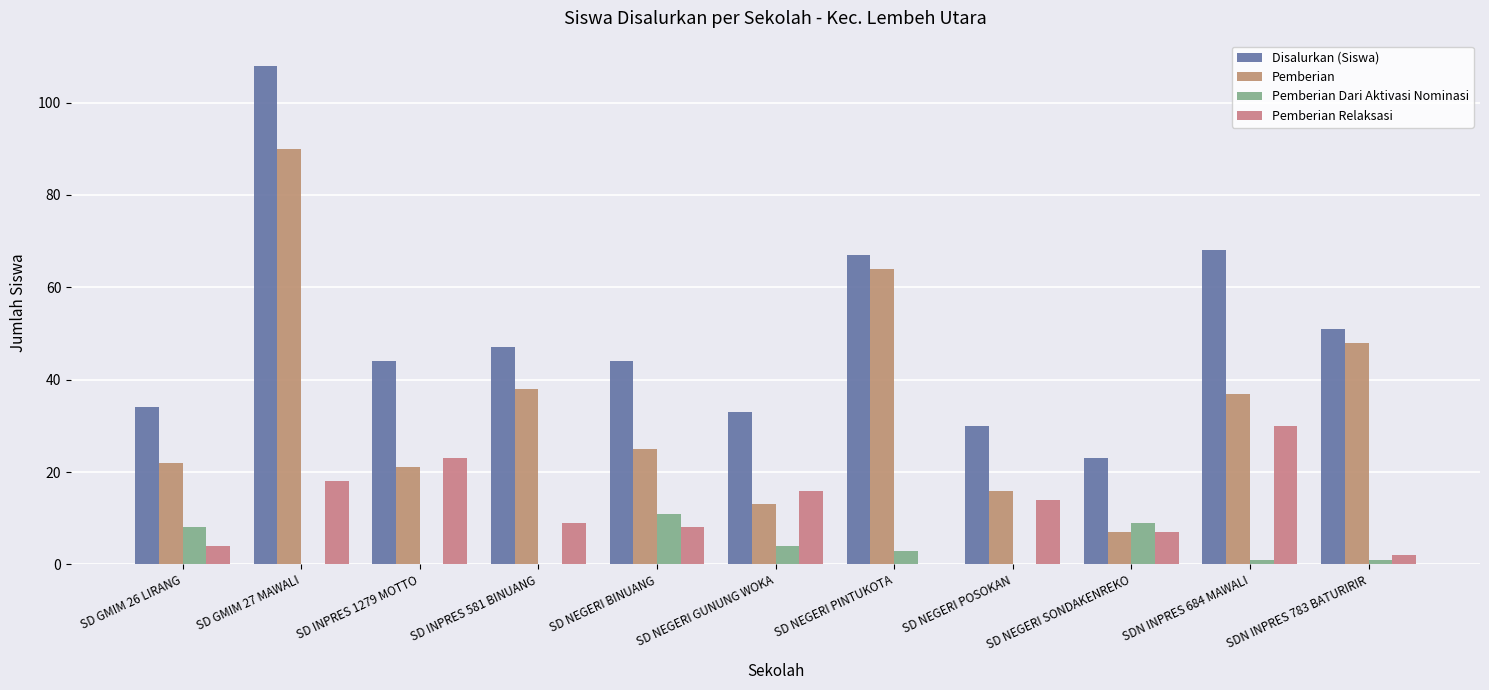

Which series has the largest range (max minus min)?

Disalurkan (Siswa)